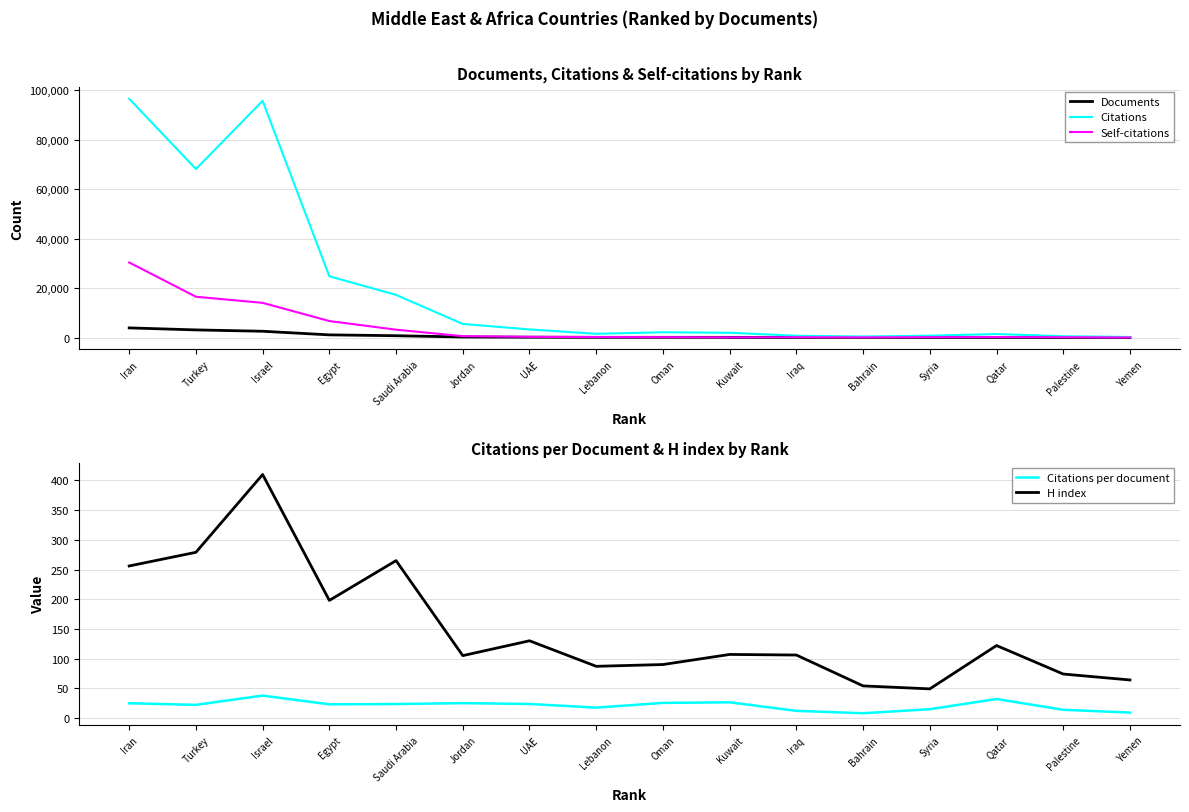

After their last crossing, which series has the higher values: Self-citations or Documents?

Documents